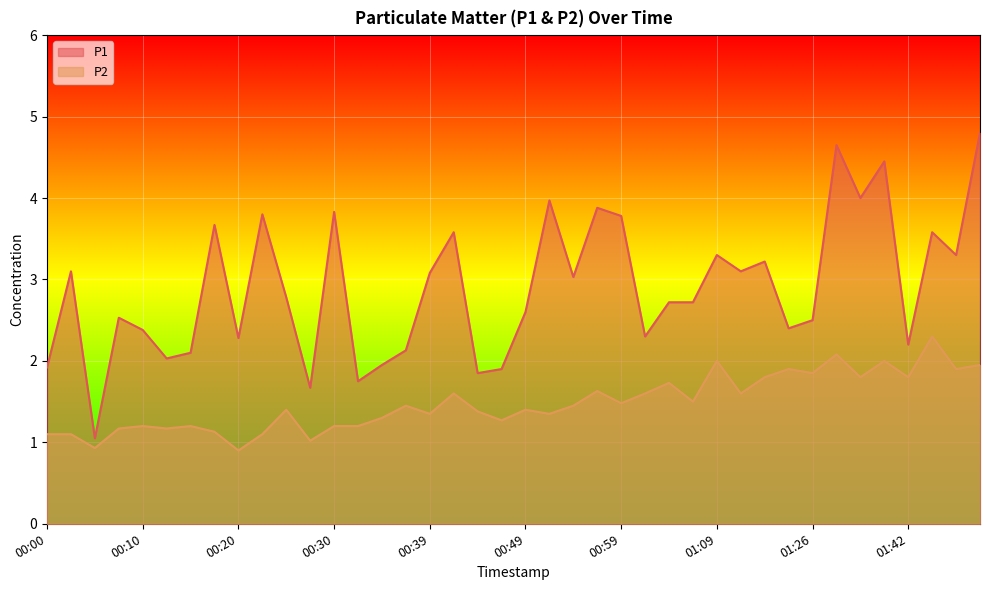

True or false: P2 and P1 intersect in this chart.

False